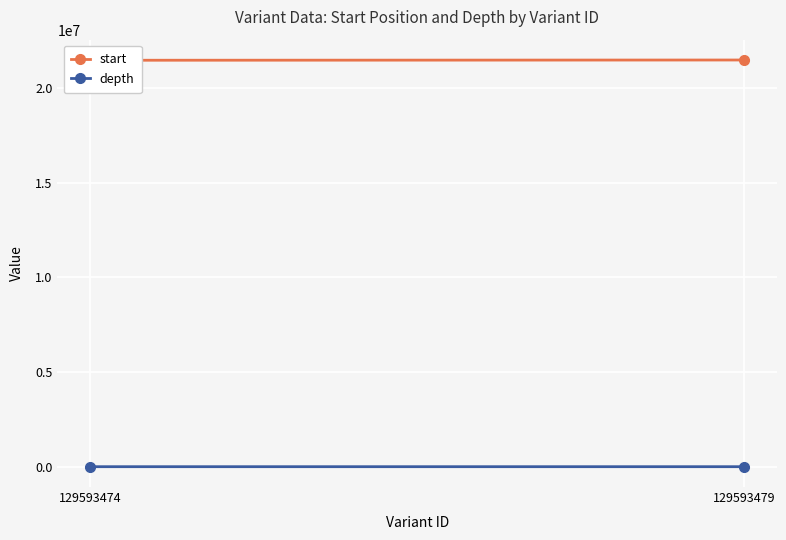

Which category has the lowest value in the depth series?

129593474